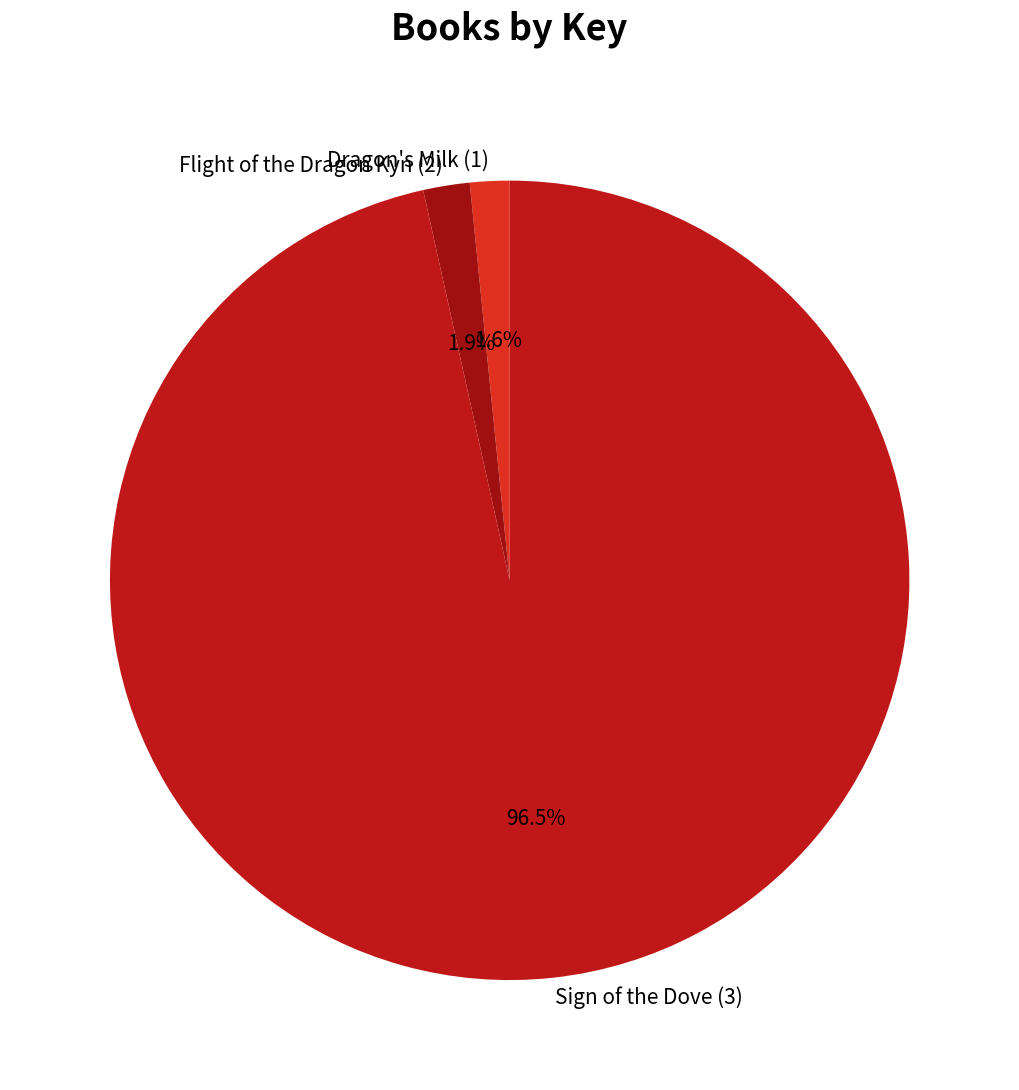

The Flight of the Dragon Kyn (2) slice represents 12% of the pie. True or false?

False